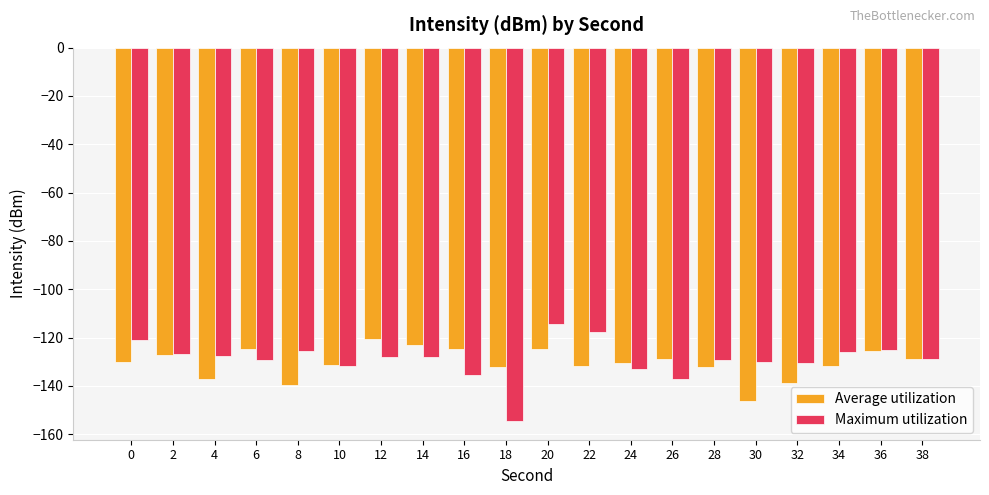

At which category does the chart reach its peak across all series?

20